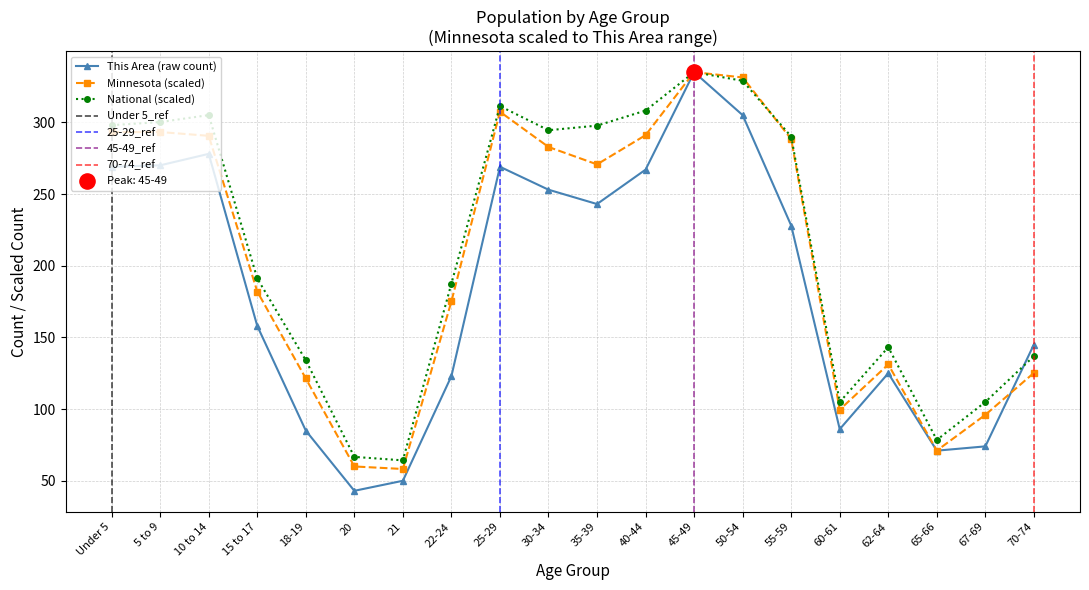

At how many categories does at least one series exceed 43?

20